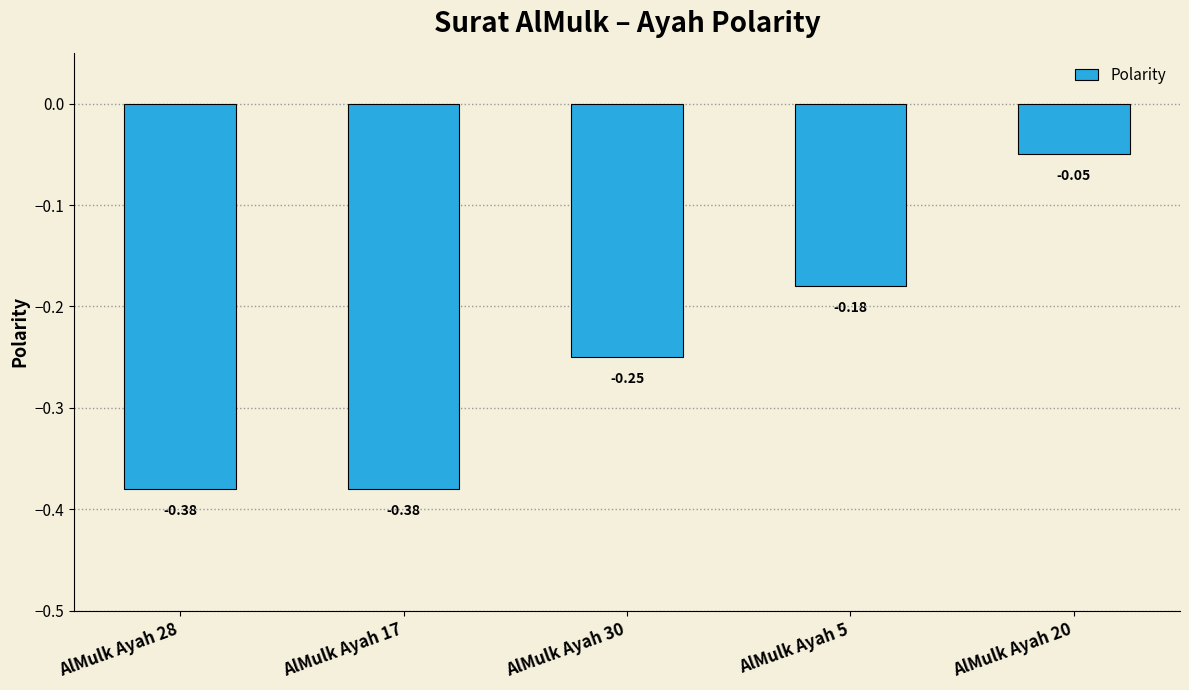

What is the sum of the values at AlMulk Ayah 5 and AlMulk Ayah 17?

-0.6